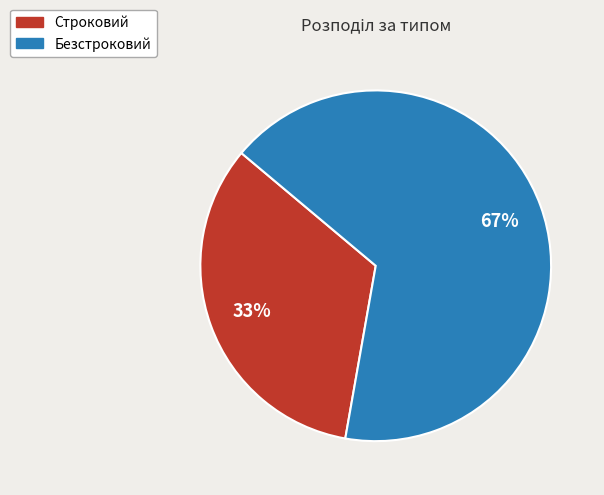

To the nearest percent, what is the average slice percentage?

50%